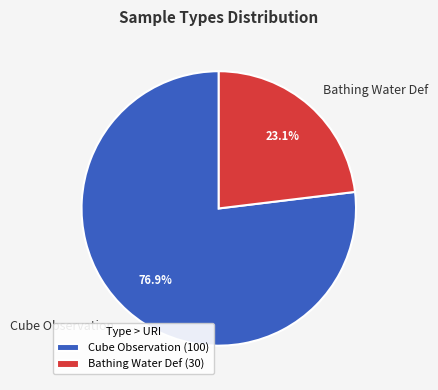

What percentage is NOT represented by Bathing Water Def?

76.9%